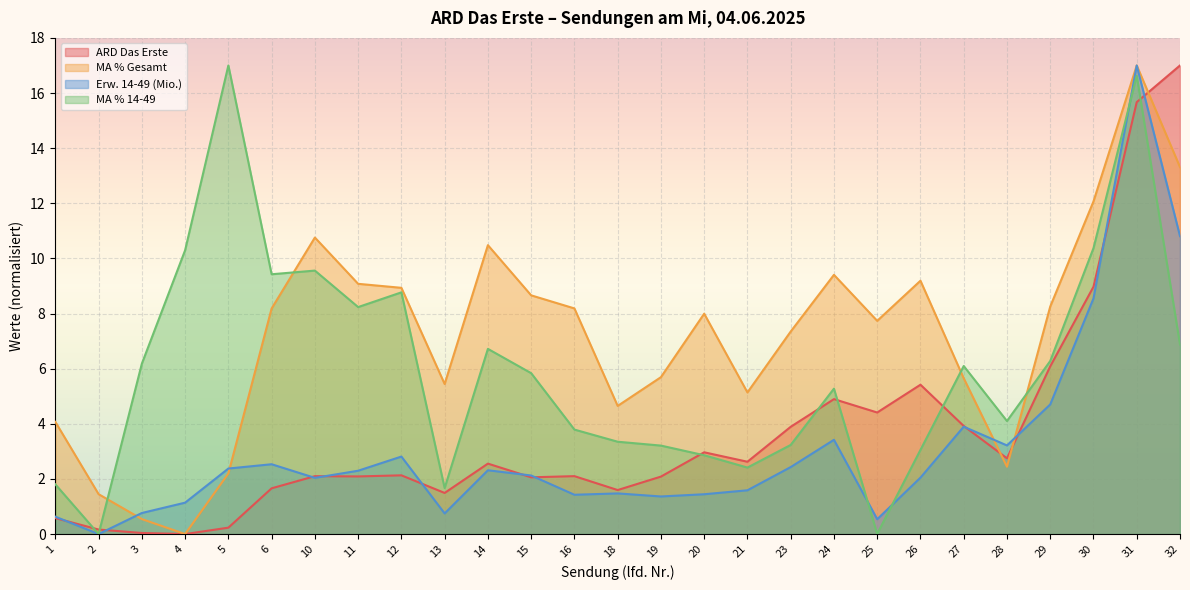

At which label does MA % Gesamt first exceed 7?

6